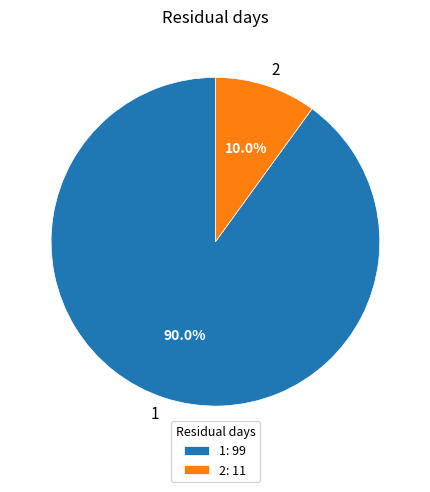

What is the total percentage of 1 and 2?

100.0%